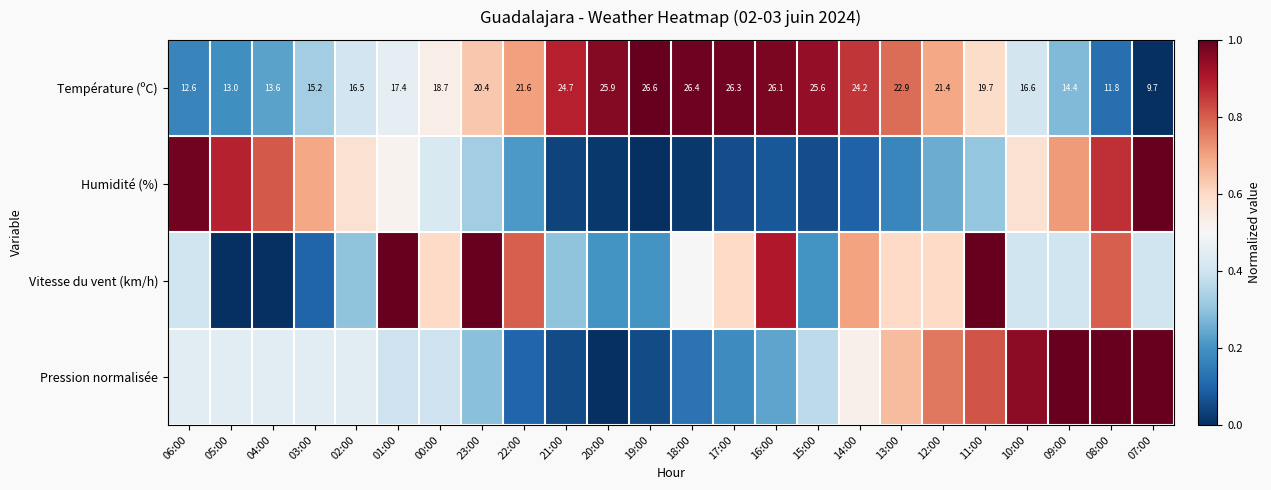

What is the sum of the Humidité (%) values at 02:00 and 03:00?

1.3